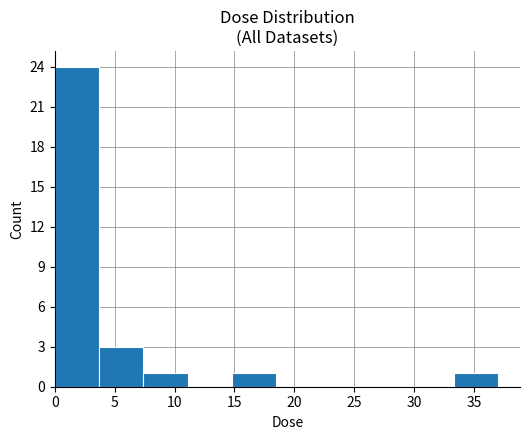

Reading left to right, list every bar in this chart as the range it spans on the x-axis followed by its height. Neither the bar edges nor the heights are printed on the chart, so give them approximately, as read against the axes.

0.0 to 3.5: 24
3.5 to 7.5: 3
7.5 to 11.0: 1
11.0 to 15.0: 0
15.0 to 18.5: 1
18.5 to 22.0: 0
22.0 to 26.0: 0
26.0 to 29.5: 0
29.5 to 33.5: 0
33.5 to 37.0: 1